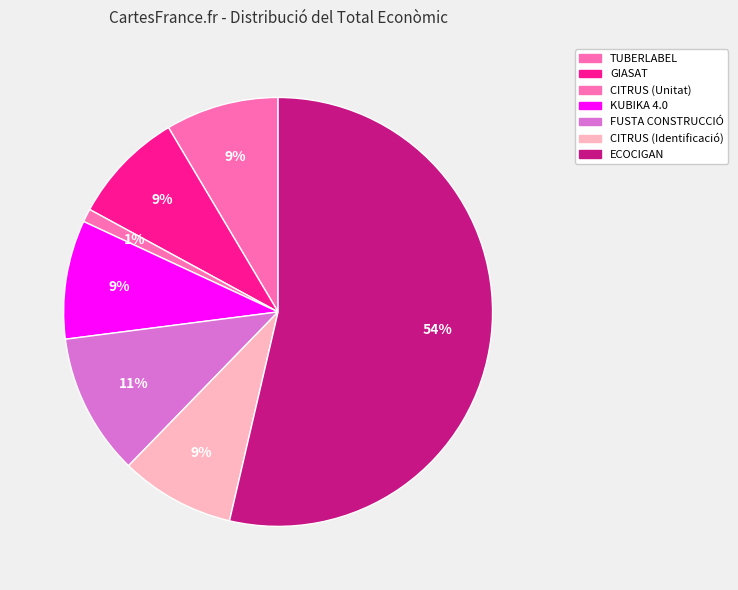

Is it true that CITRUS (Unitat) is 1% of the pie?

True